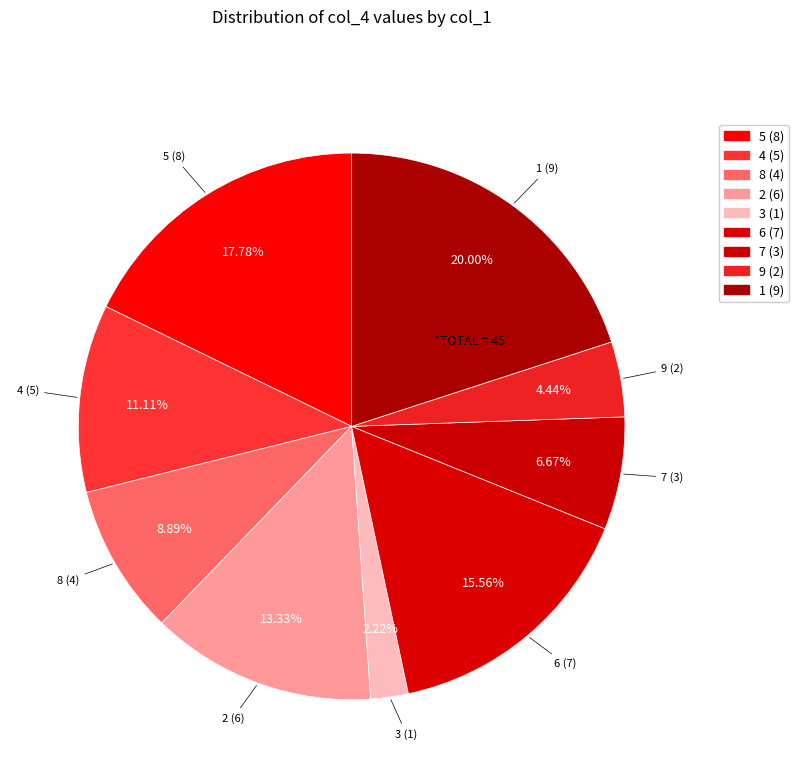

Does 2 (6) account for over 50% of the chart?

No